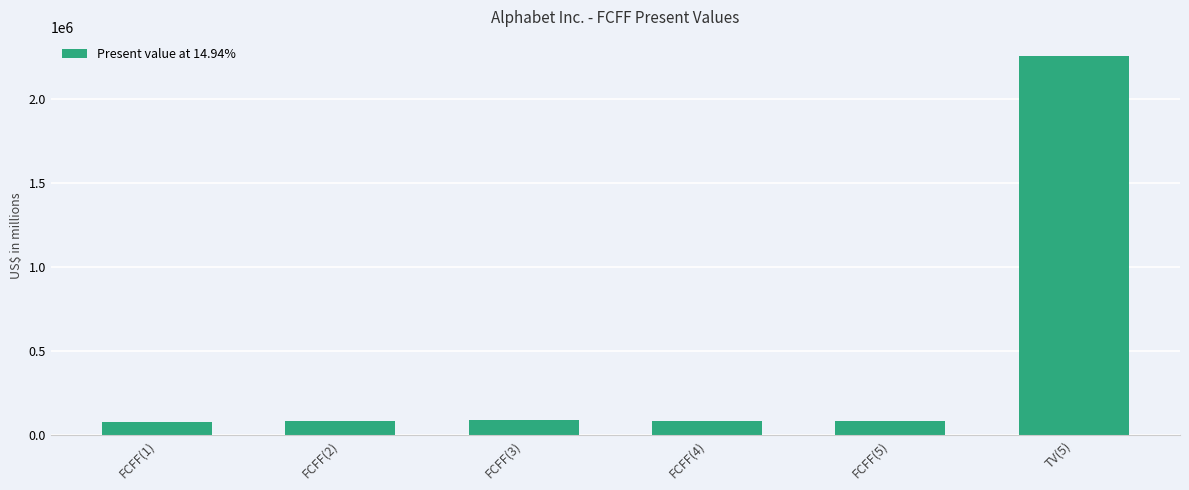

The chart shows a value of 84388 at FCFF(4). True or false?

True